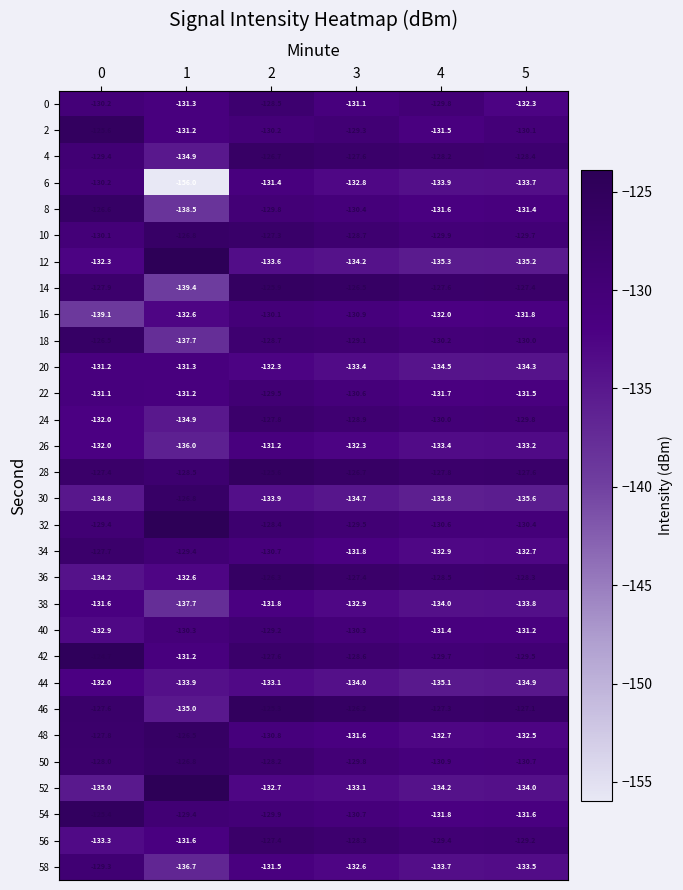

What is the difference between the 24 values at 5 and 1?

5.1